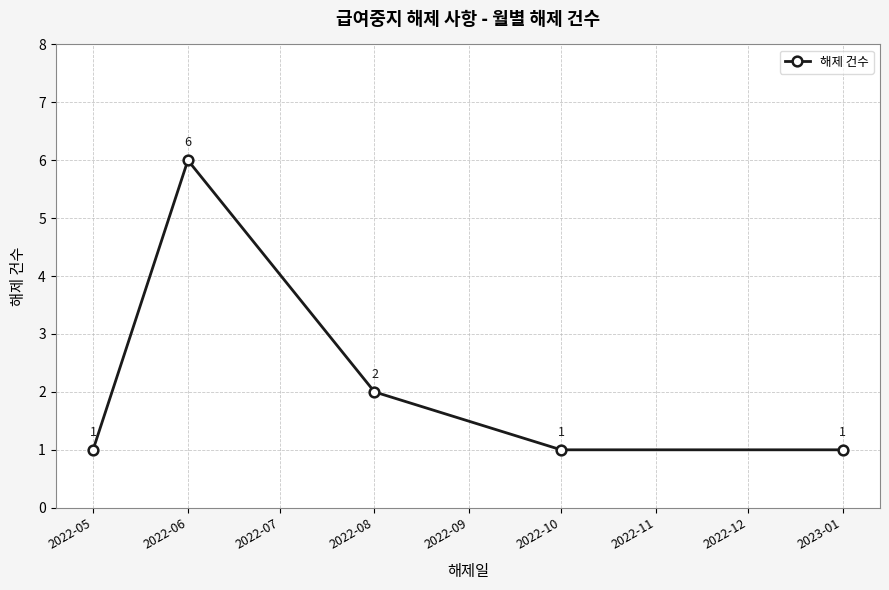

What is the label of the 1st point from the right?

2023-01